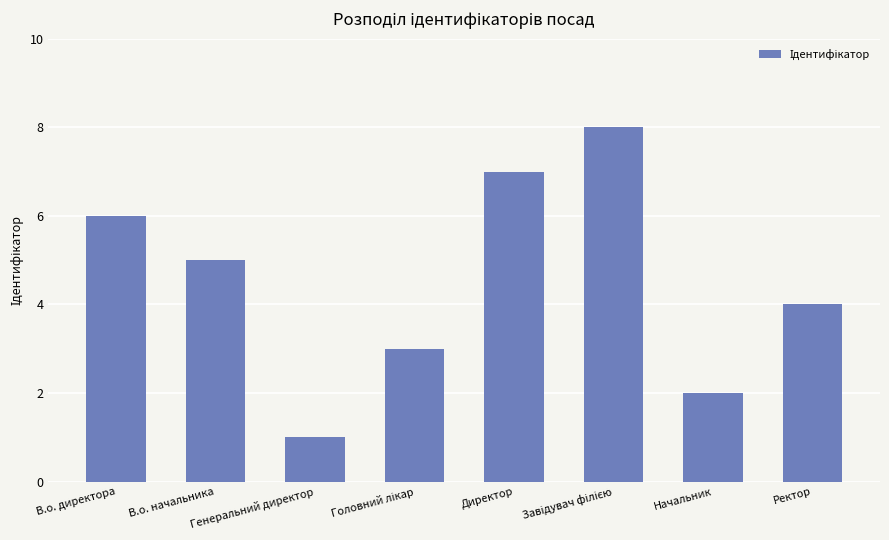

Where is the data nearest to the value 4?

Ректор